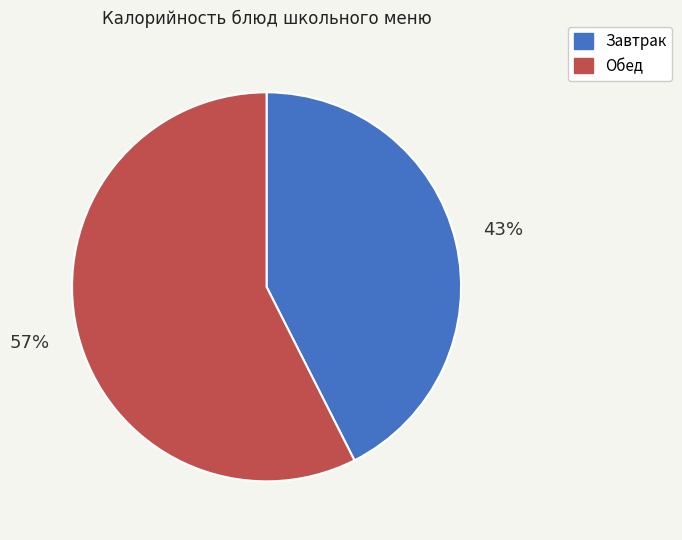

Rank the categories by value from highest to lowest.

Обед, Завтрак